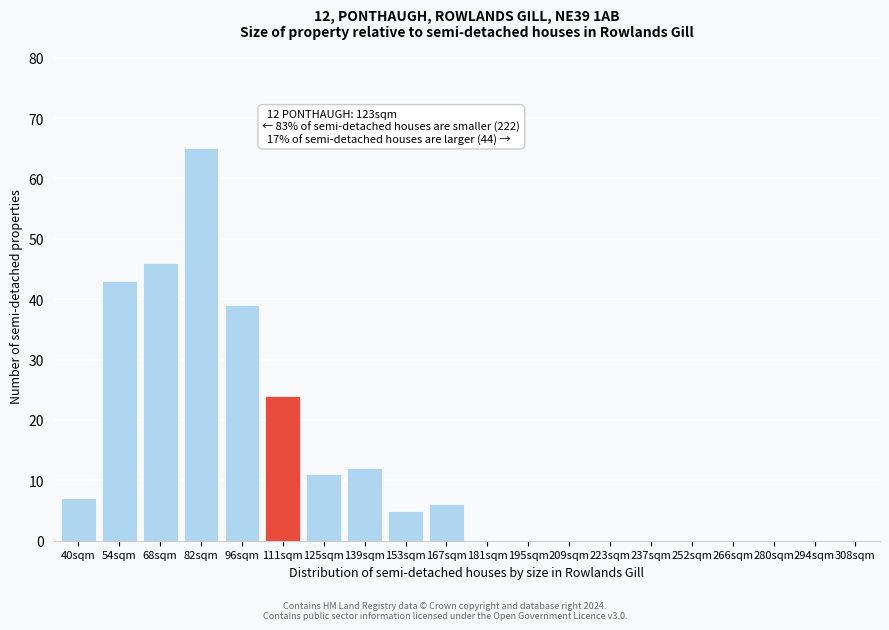

Reading left to right, list all the values displayed in this chart.

40sqm=7	54sqm=43	68sqm=46	82sqm=65	96sqm=39	111sqm=24	125sqm=11	139sqm=12	153sqm=5	167sqm=6	181sqm=0	195sqm=0	209sqm=0	223sqm=0	237sqm=0	252sqm=0	266sqm=0	280sqm=0	294sqm=0	308sqm=0